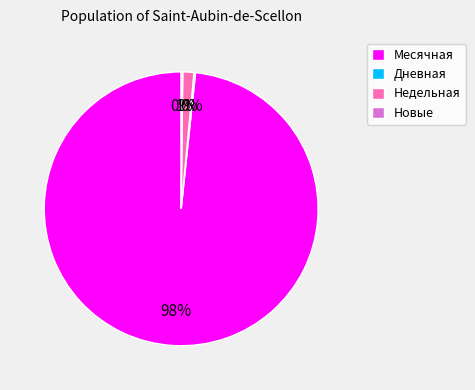

Which category accounts for the majority?

Месячная